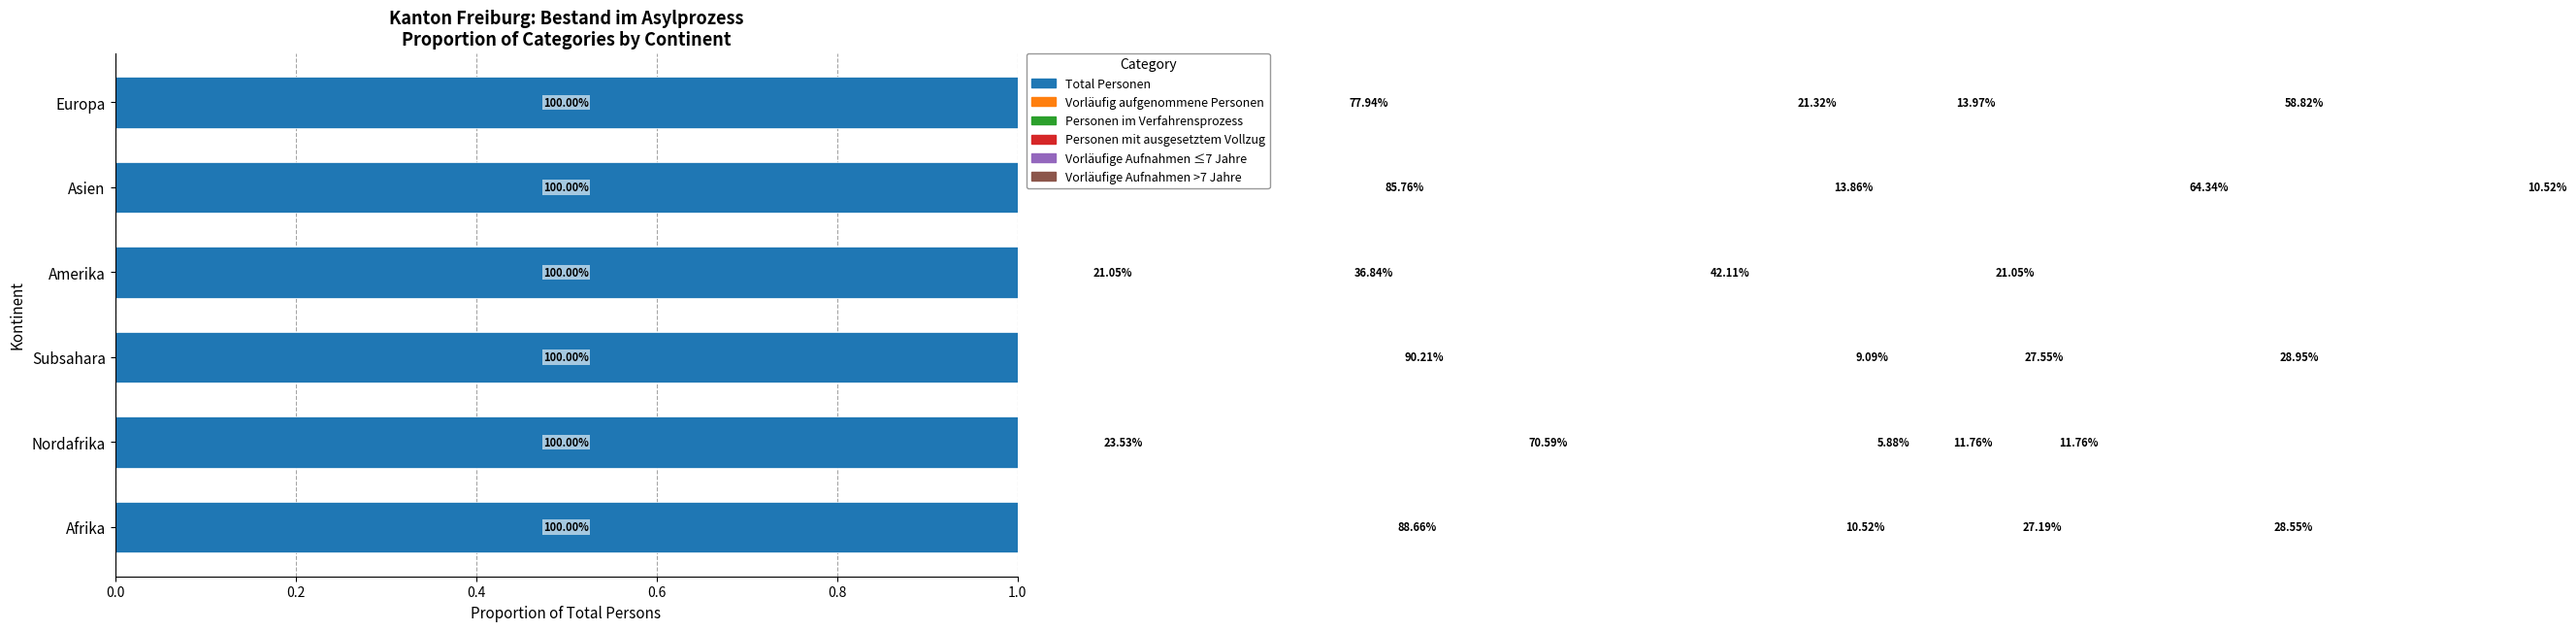

Which series has the largest range (max minus min)?

Vorläufig aufgenommene Personen